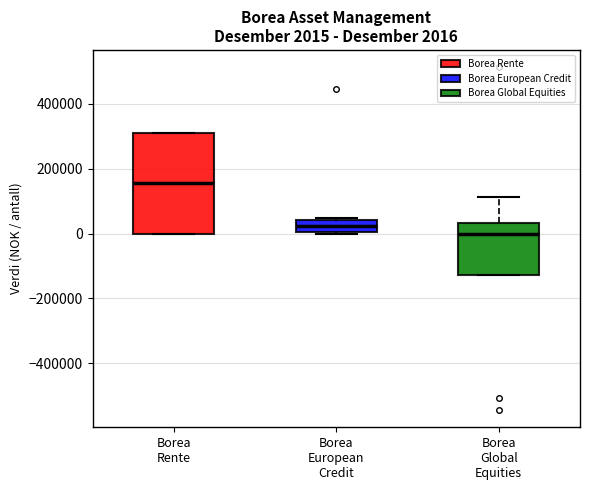

Comparing the boxes themselves (not the whiskers), which one is the tallest?

Borea Rente